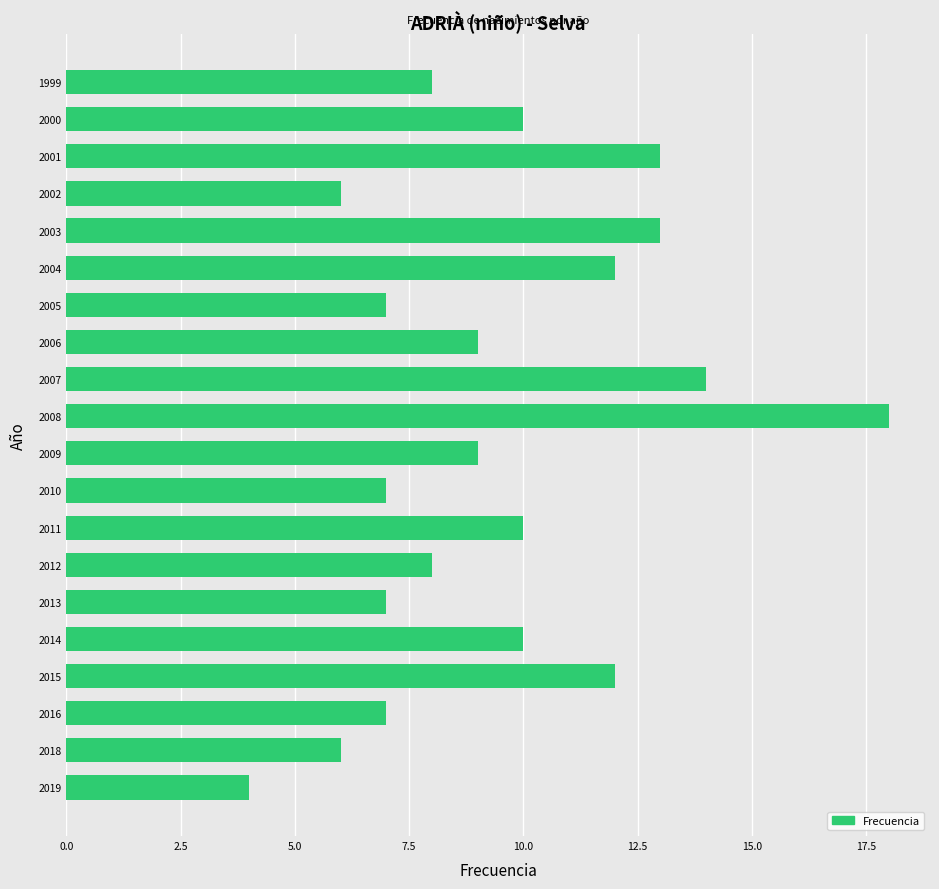

At which category does the chart reach its peak across all series?

2008